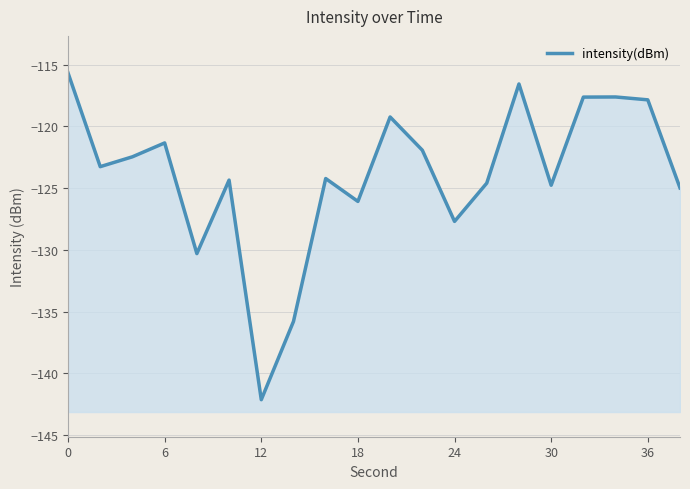

How many distinct data groups are displayed?

1